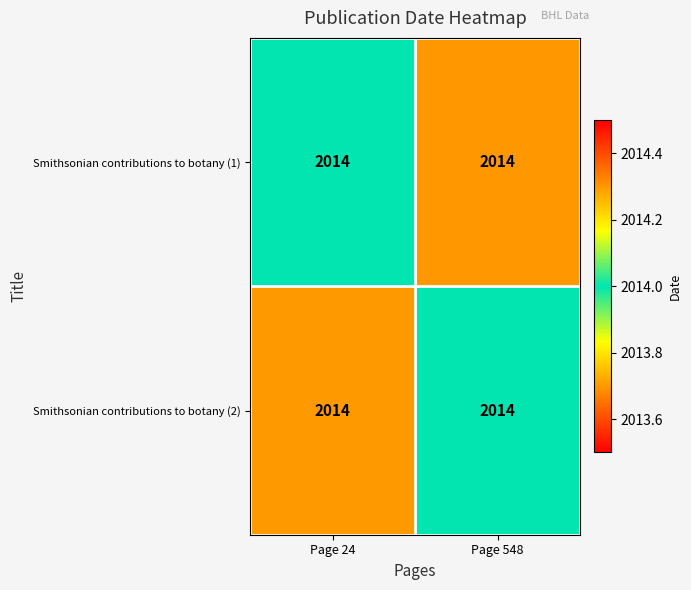

Is the value of Smithsonian contributions to botany (1) at Page 24 greater than the value of Smithsonian contributions to botany (2) at Page 24?

Yes